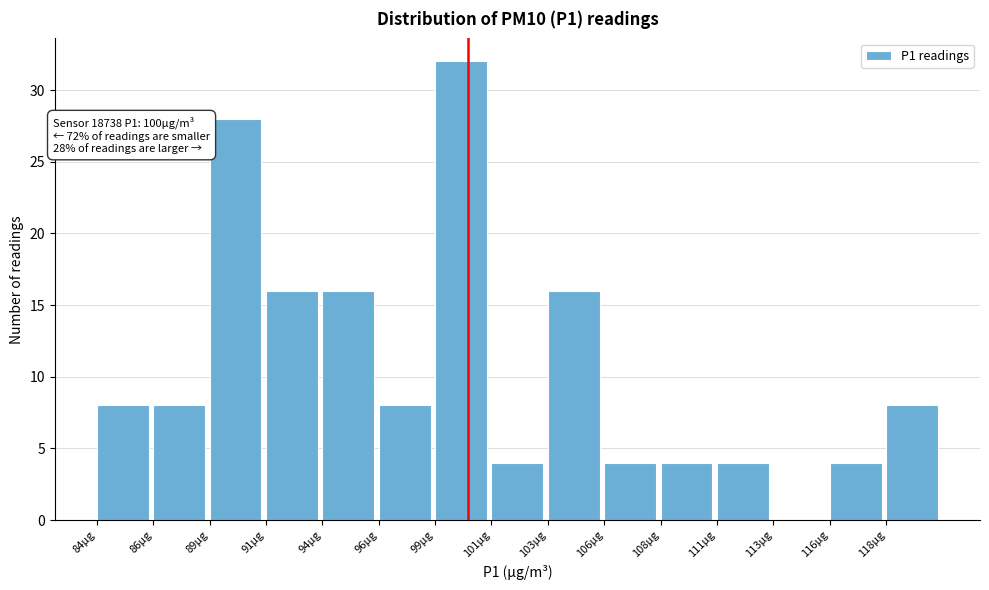

Reading right to left, list all the values displayed in this chart.

118µg=8	116µg=4	113µg=0	111µg=4	108µg=4	106µg=4	103µg=16	101µg=4	99µg=32	96µg=8	94µg=16	91µg=16	89µg=28	86µg=8	84µg=8